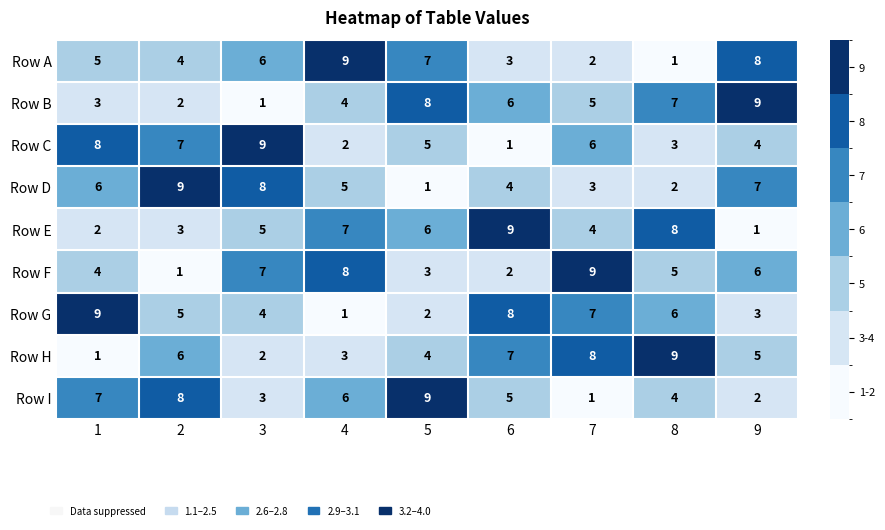

Rank the series at 9 from lowest to highest value.

Row E, Row I, Row G, Row C, Row H, Row F, Row D, Row A, Row B